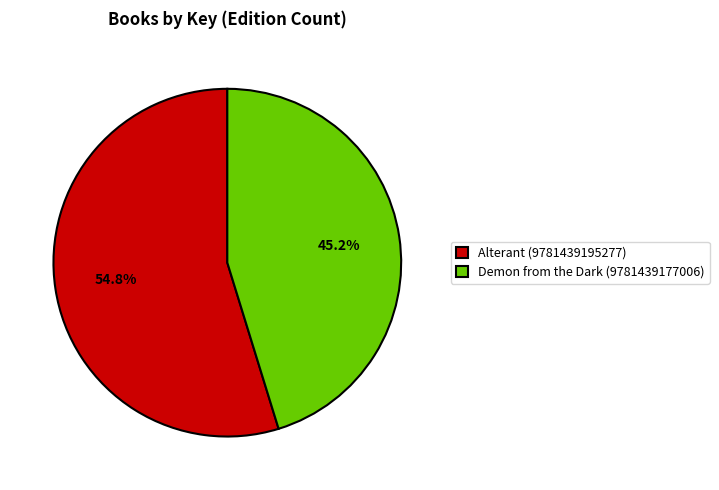

Rank the categories by value from lowest to highest.

Demon from the Dark (9781439177006), Alterant (9781439195277)